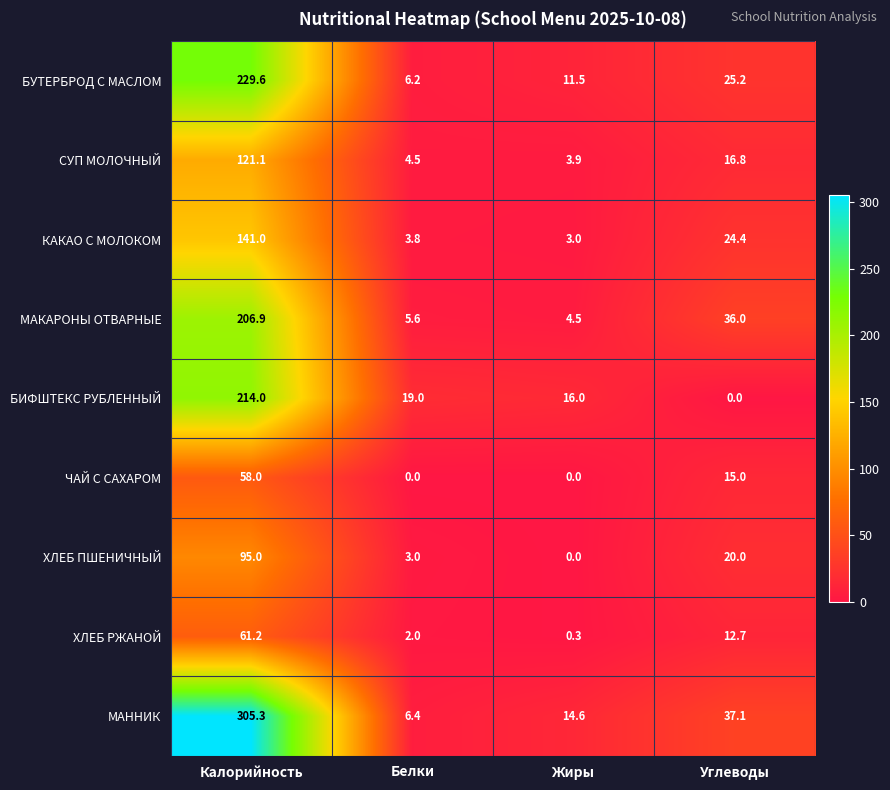

What is the difference between the МАННИК values at Белки and Углеводы?

30.7